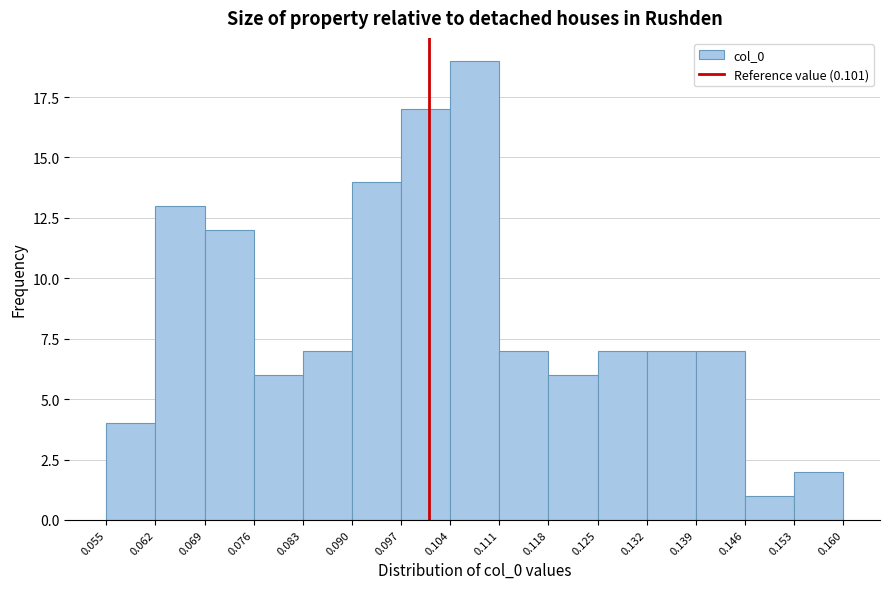

Over which range of the x-axis is the bar tallest?

0.104 to 0.111